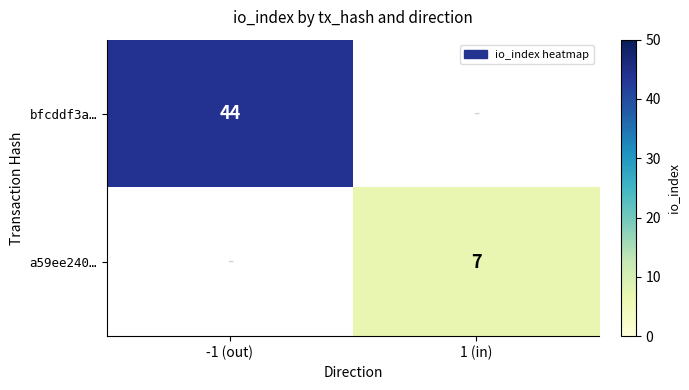

At which category does the chart reach its minimum across all series?

1 (in)